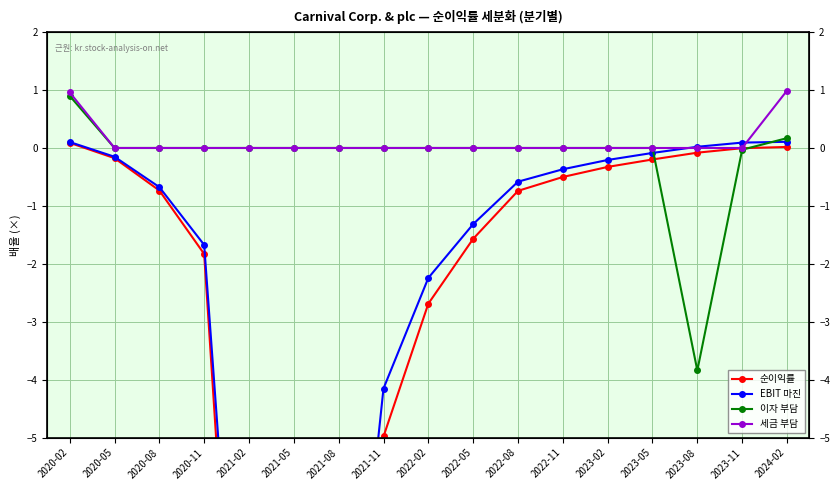

Where is 순이익률 nearest to the value -32?

2021-08